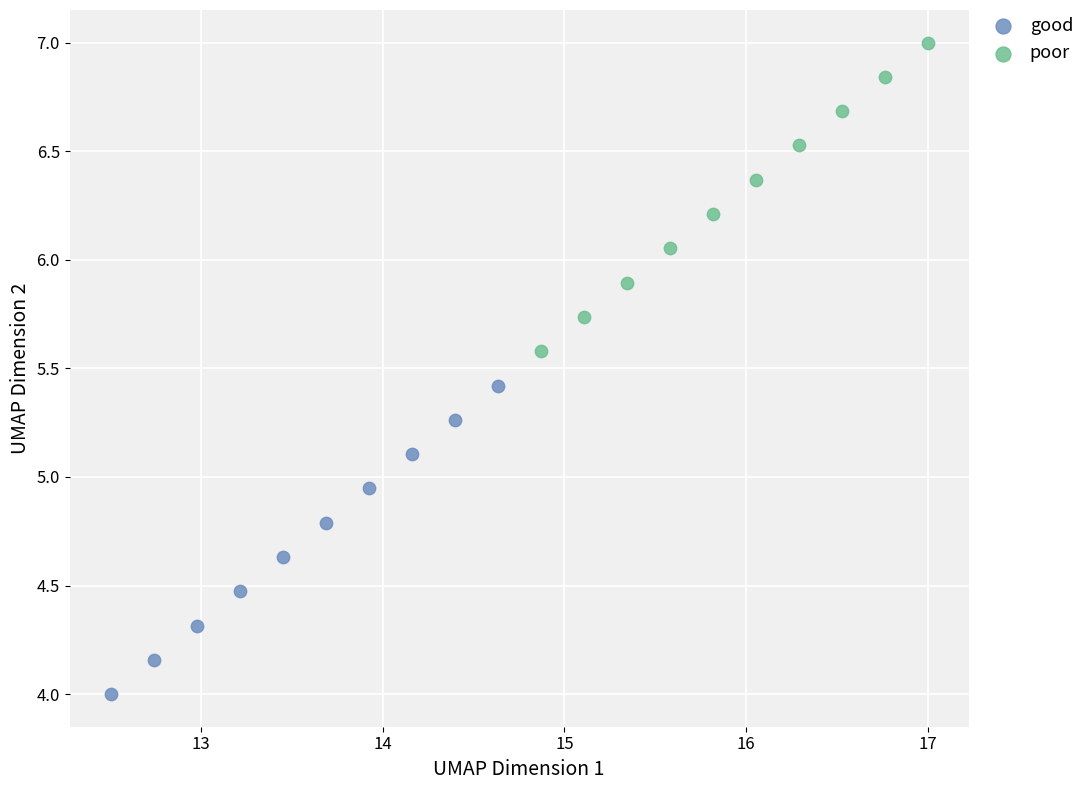

Which series reaches the minimum Y coordinate?

good